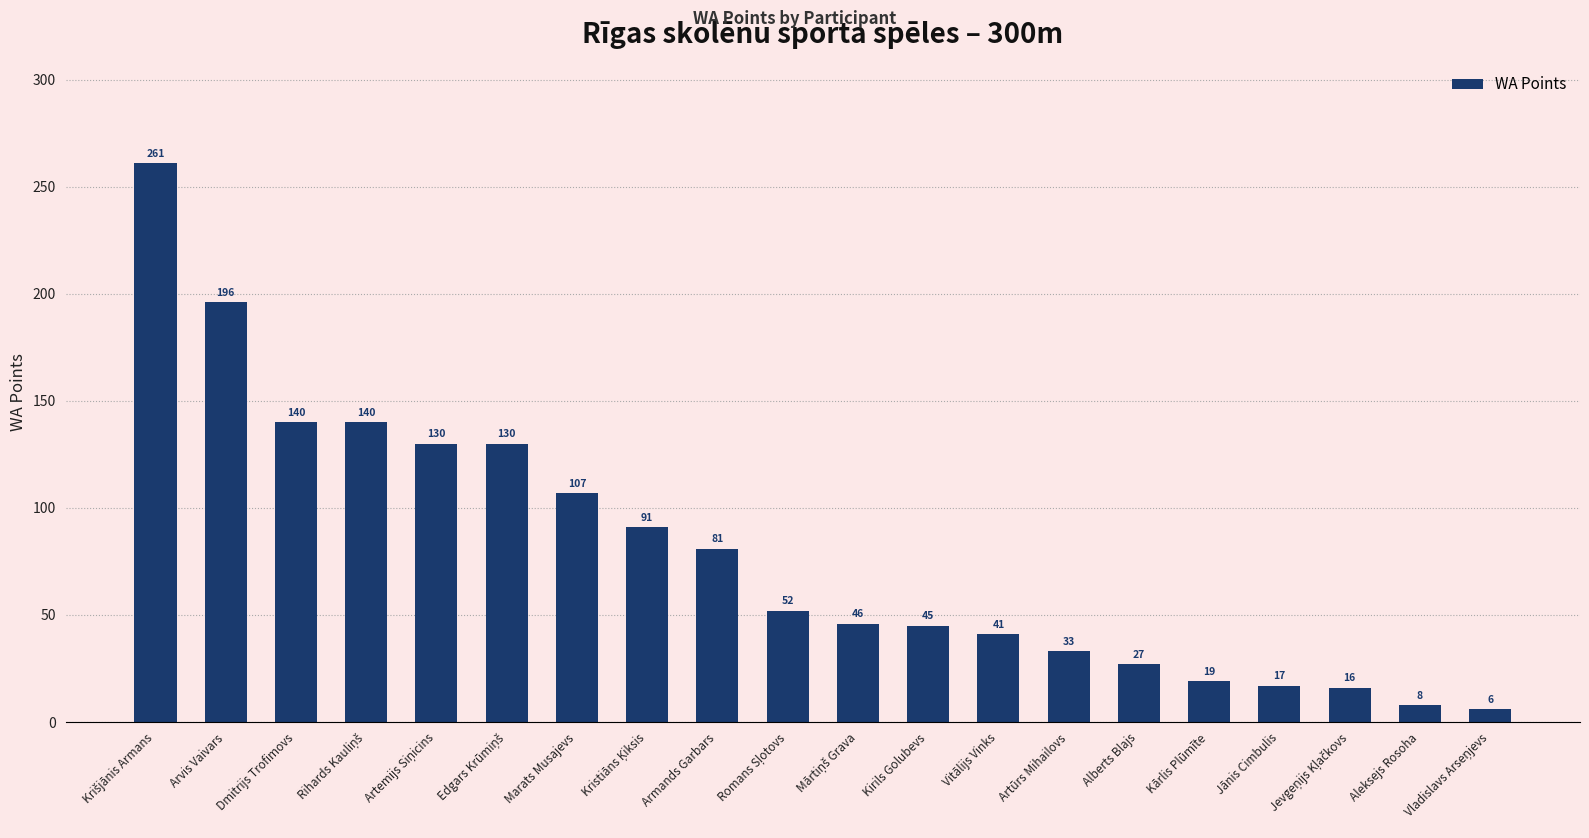

Count the number of categories in the chart.

20